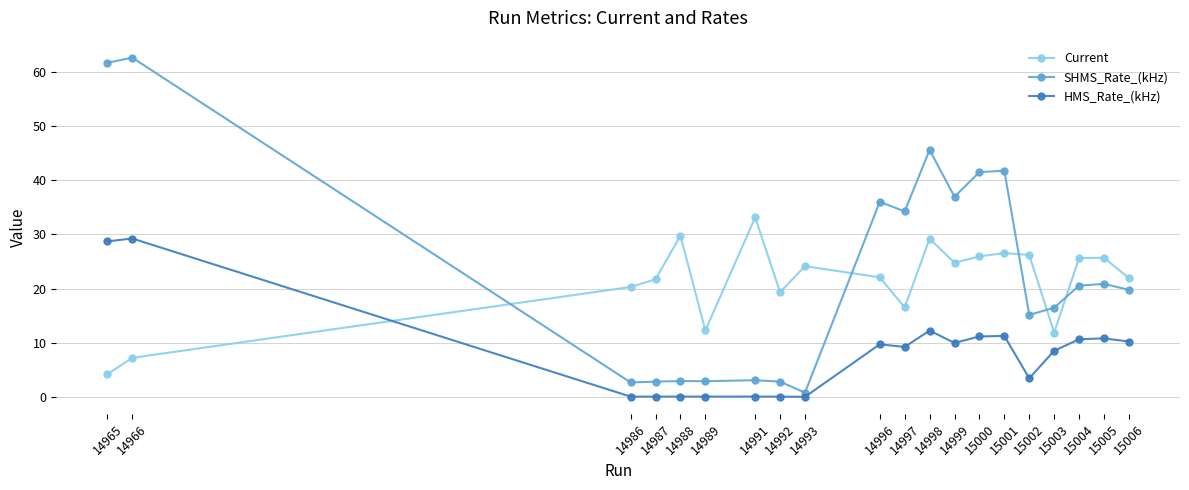

Between which two adjacent categories do Current and HMS_Rate_(kHz) first intersect?

14966 and 14986